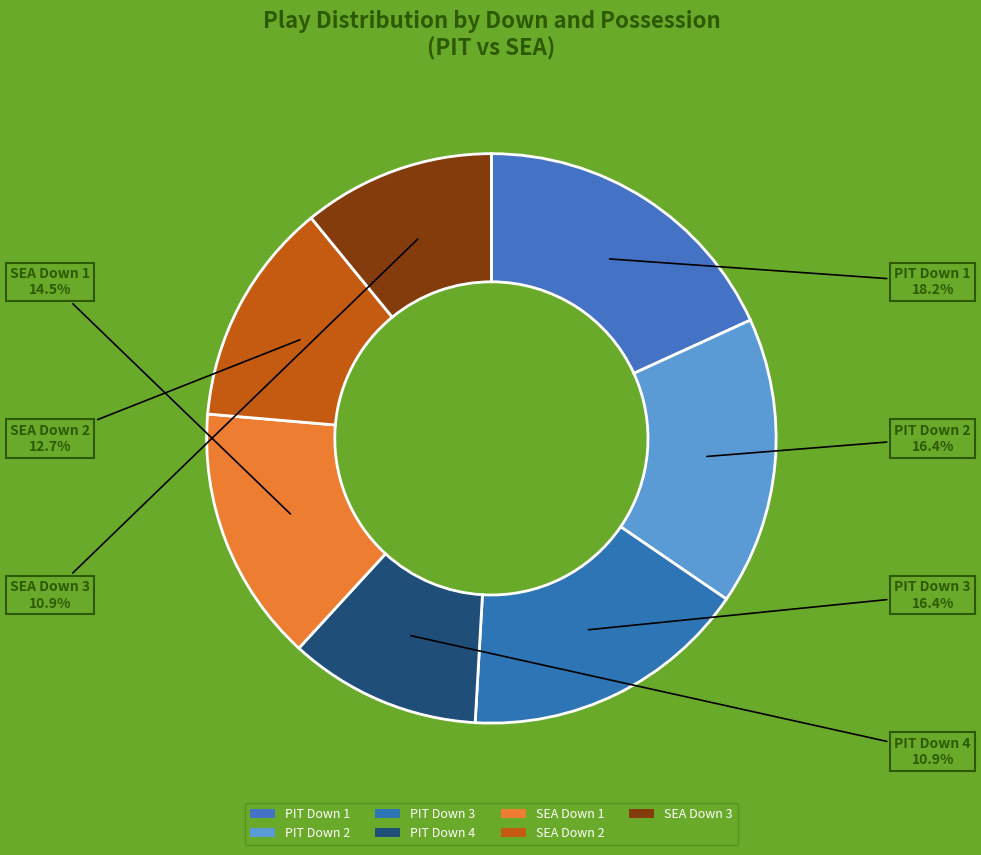

What is the largest slice in the pie chart?

Down 1 (PIT)